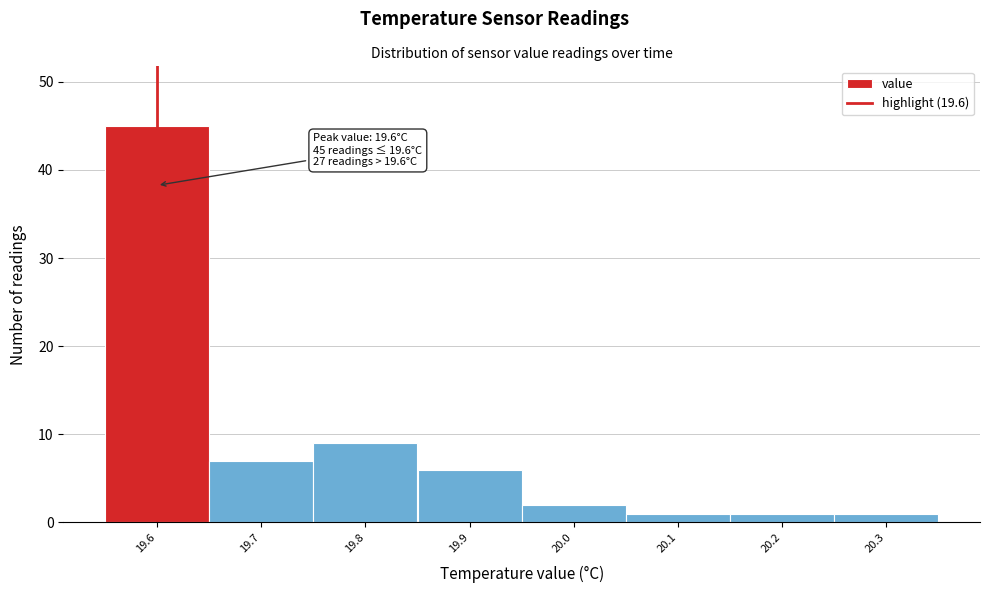

Over which range of the x-axis is the bar tallest?

19.55 to 19.65